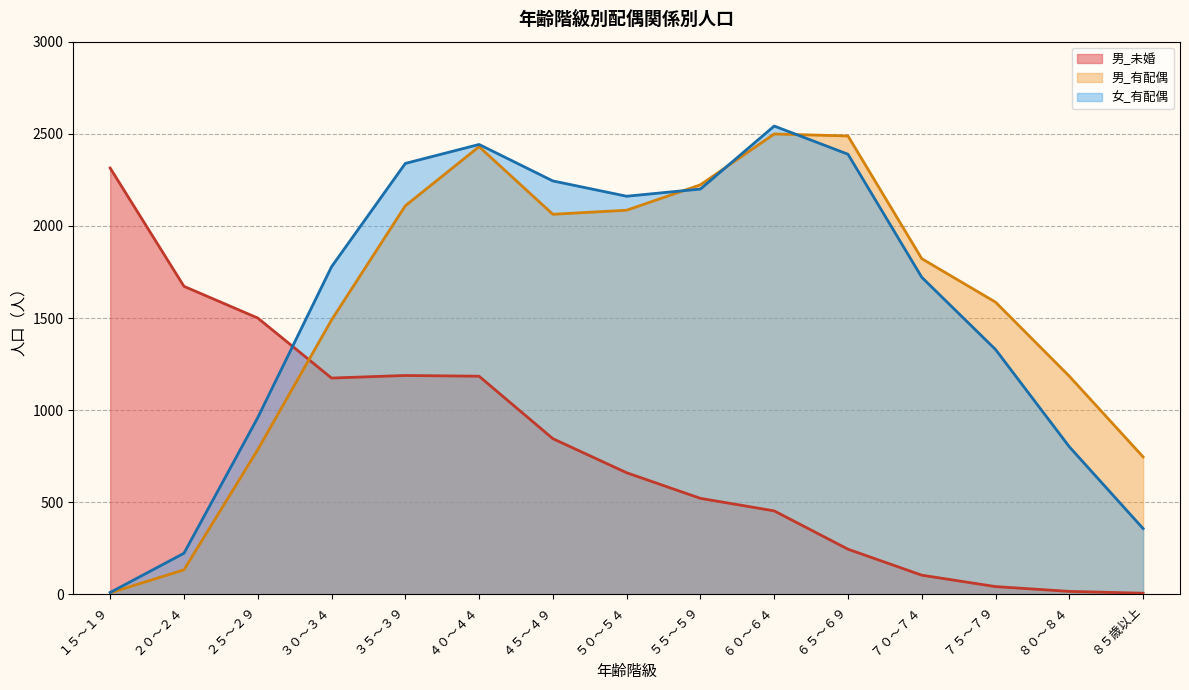

At which label does 男_未婚 first exceed 660?

１５～１９